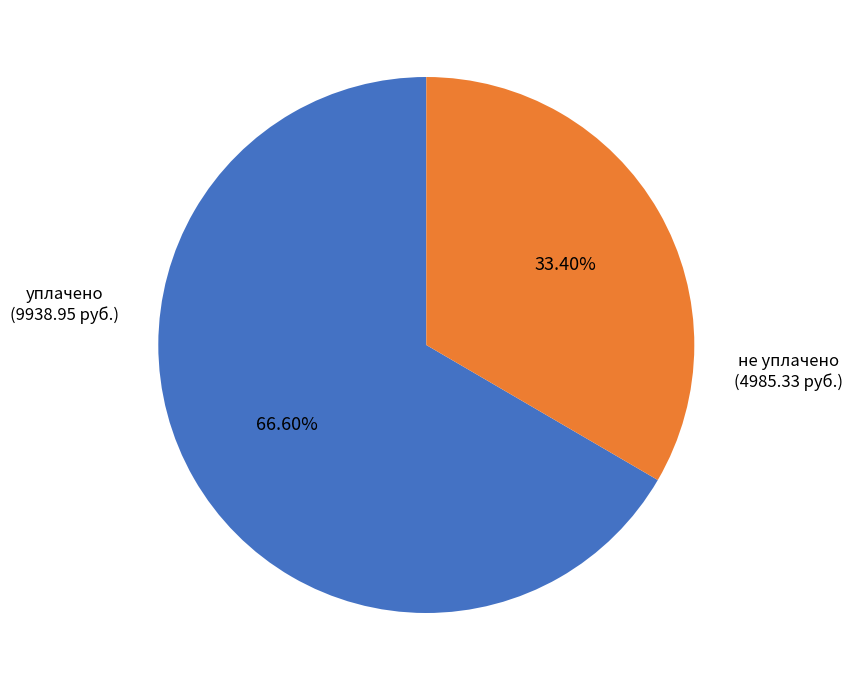

Which slice is the largest?

уплачено